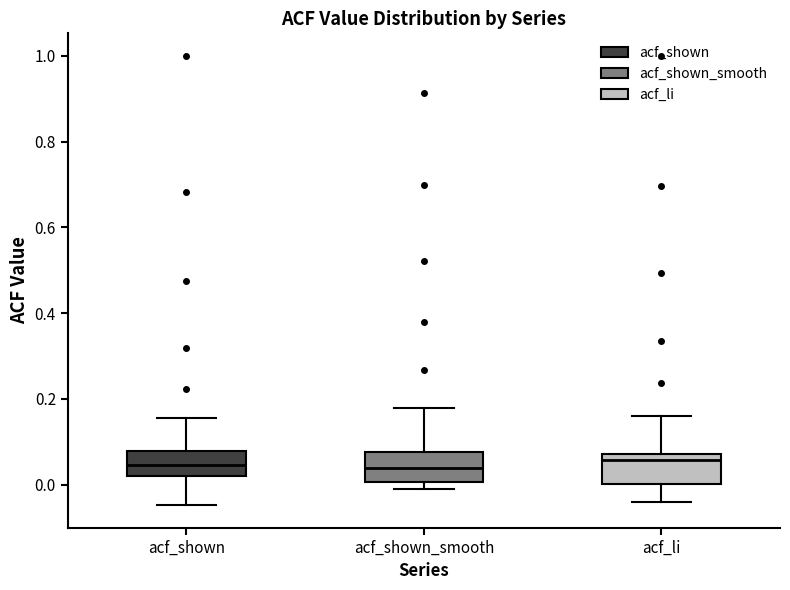

Reading left to right, read every box against the y-axis: the position of its median line, the range the box covers, and the ends of its whiskers. The values are not printed on the chart, so give them approximately, as read against the axis.

acf_shown: median 0.04, box 0.02 to 0.08, whiskers -0.04 to 0.16
acf_shown_smooth: median 0.04, box 0.00 to 0.08, whiskers 0.00 (just below the box's lower edge) to 0.18
acf_li: median 0.06, box 0.00 to 0.08, whiskers -0.04 to 0.16